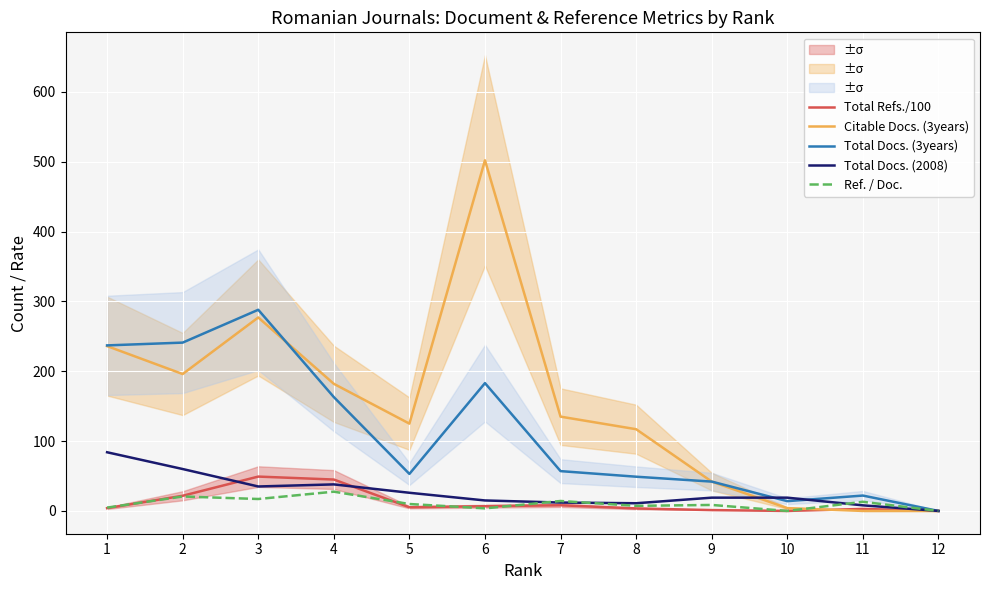

Which series has the widest spread of values?

Citable Docs. (3years)